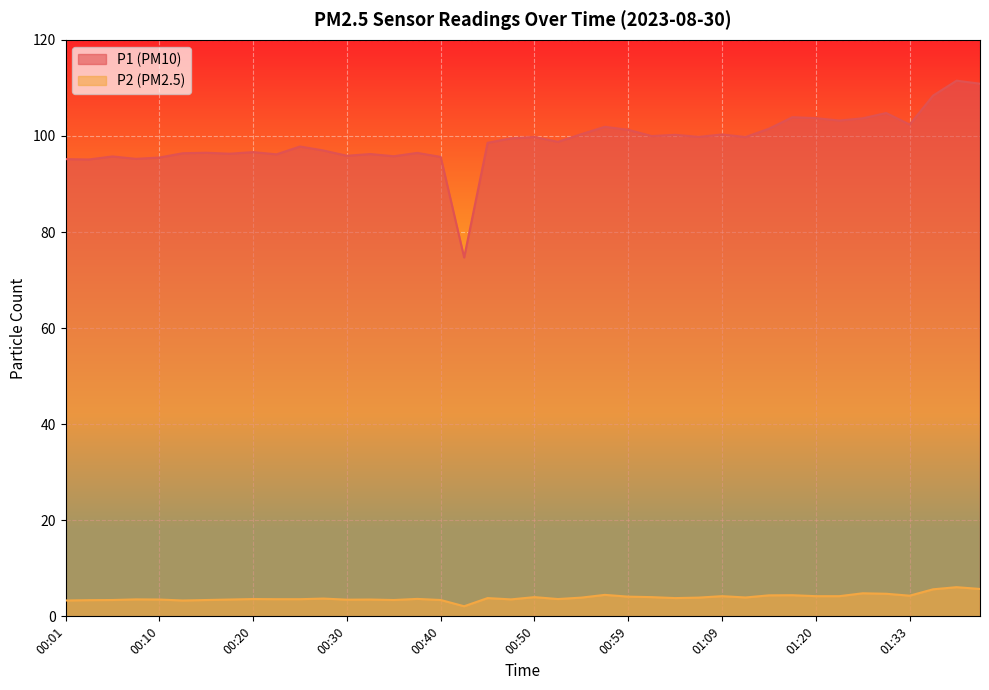

True or false: P2 and P1 cross at least once.

False